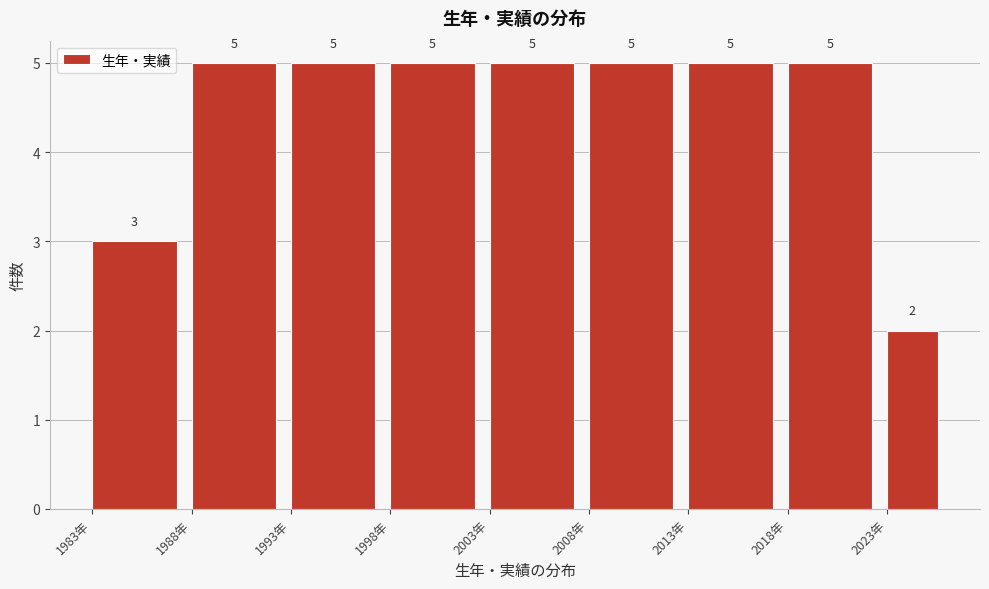

What is the height of the bar covering 2023 to 2026 on the x-axis?

2